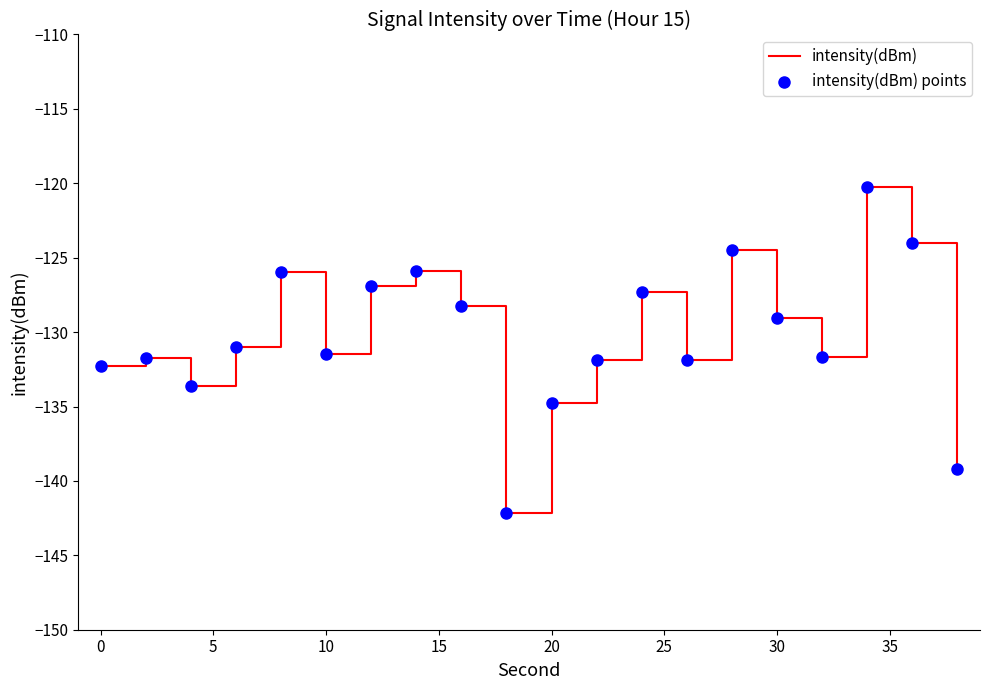

What is the difference between the maximum and minimum values?

21.9